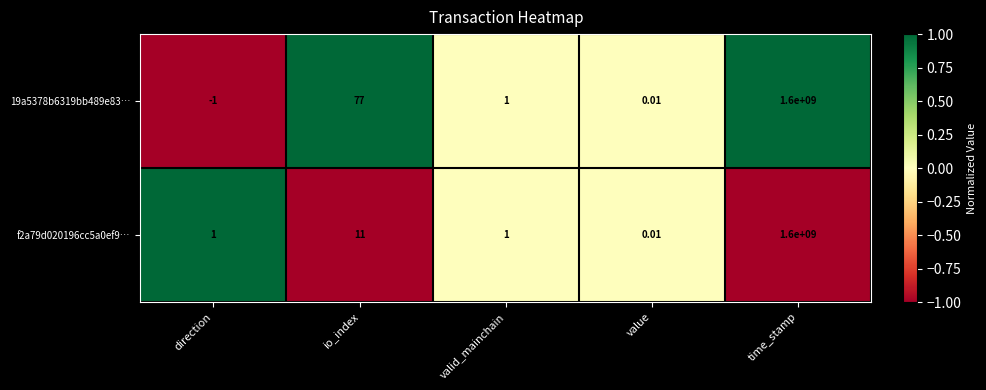

At which label does 19a5378b6319bb489e83… first exceed 1?

io_index